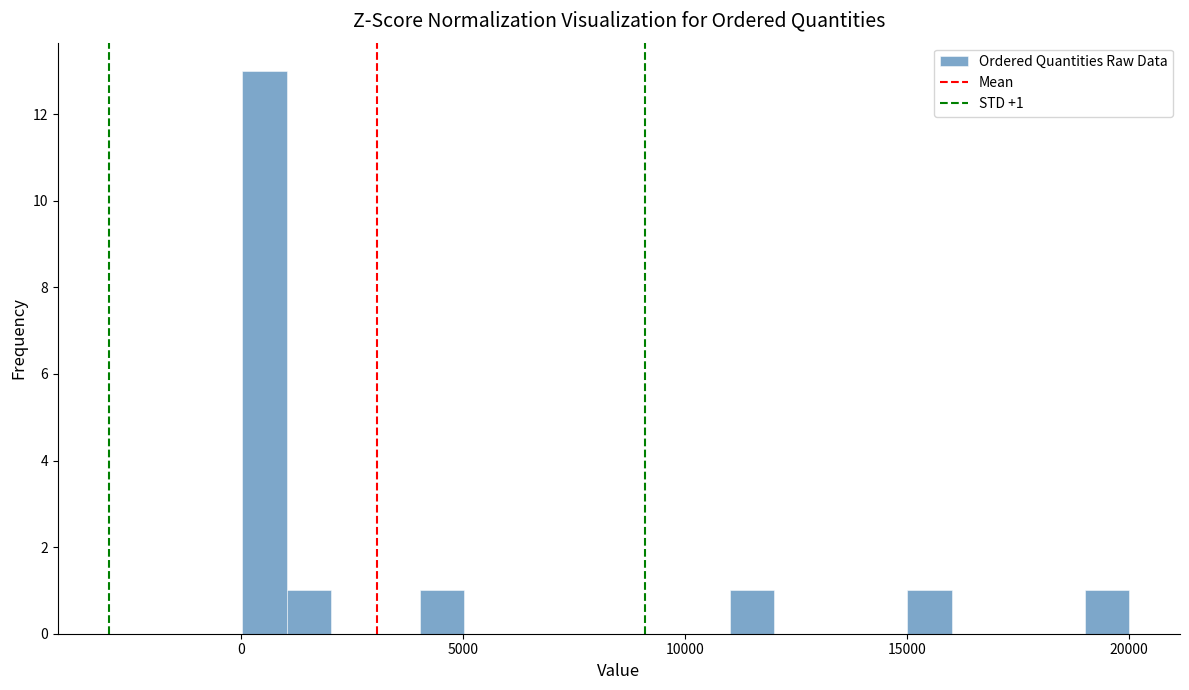

Read against the x-axis, roughly where is the centre of the tallest bar?

500